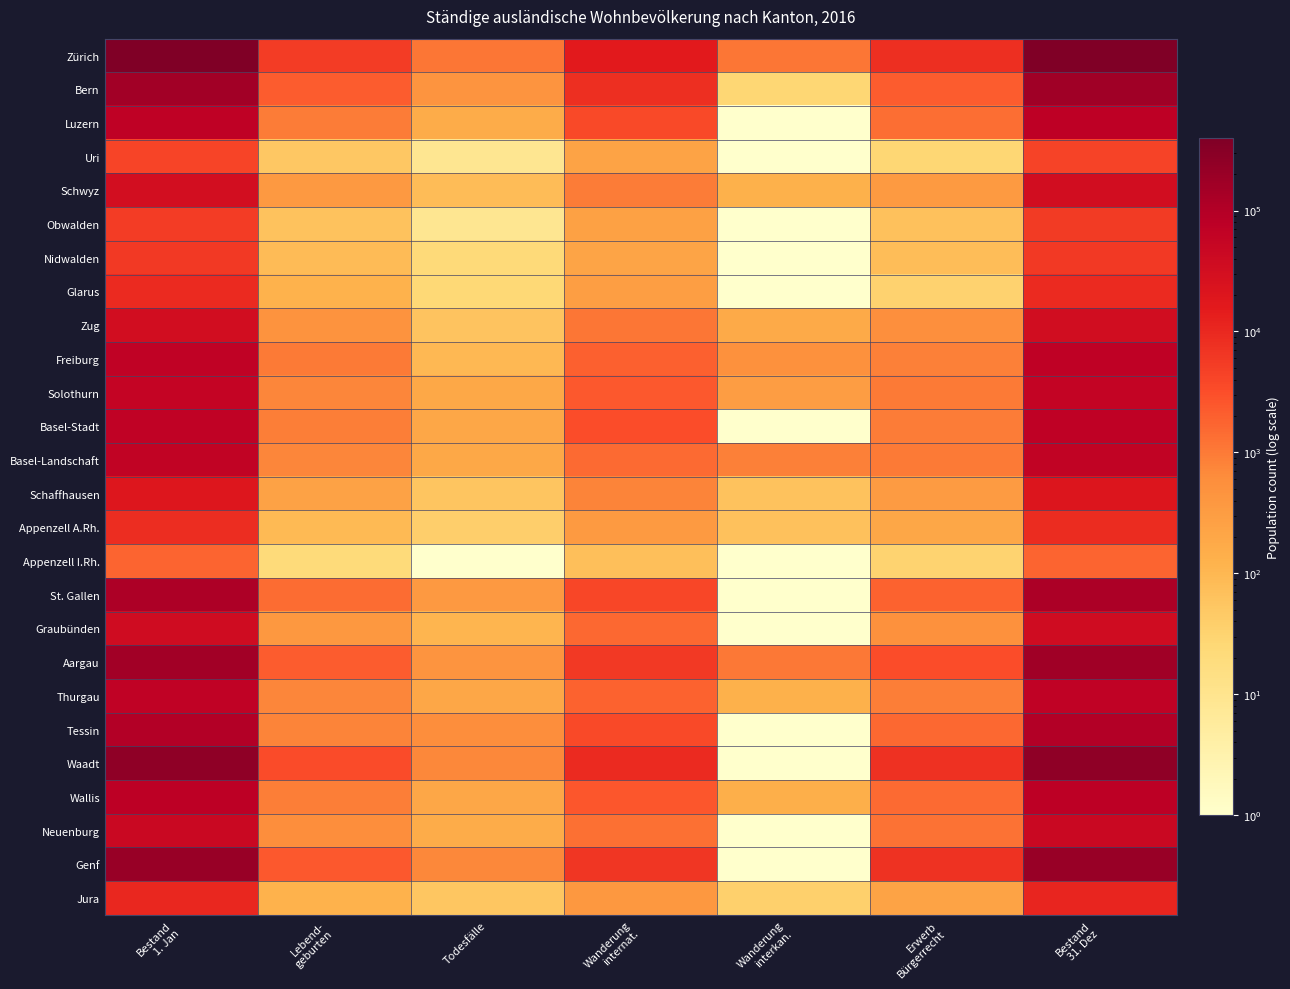

How many categories are shown in the chart?

7